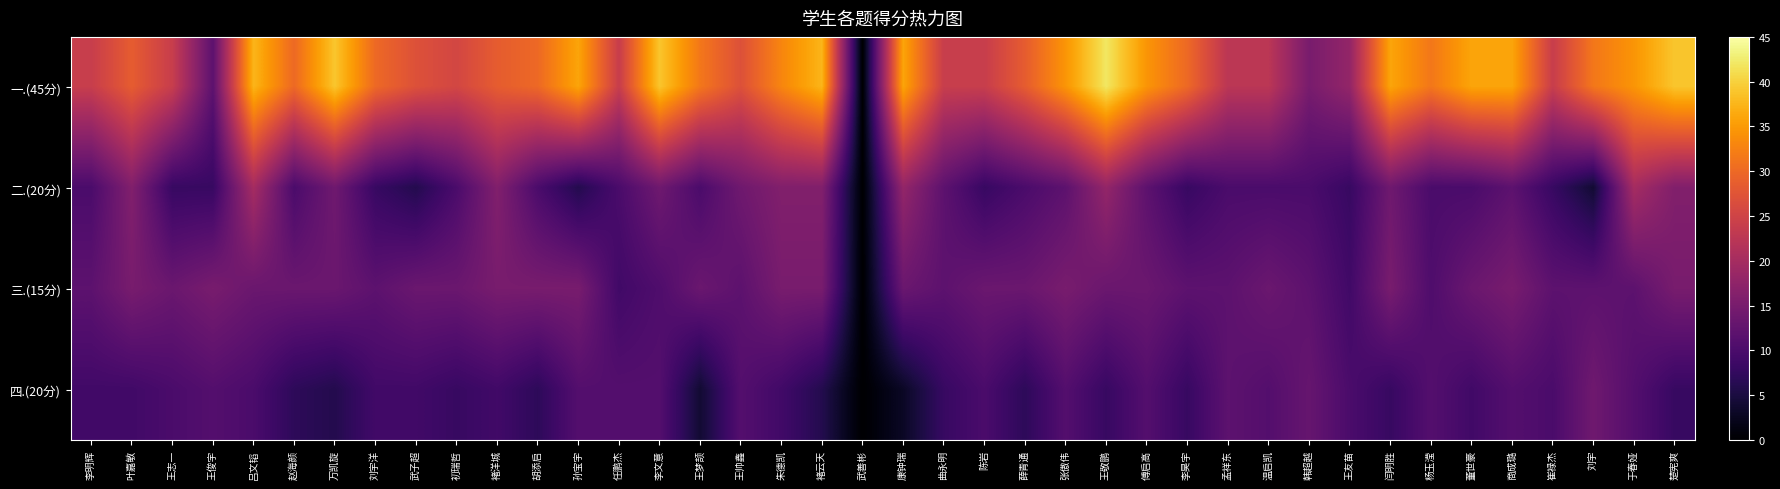

Rank the series by their maximum value, from lowest to highest.

四.(20分), 三.(15分), 二.(20分), 一.(45分)